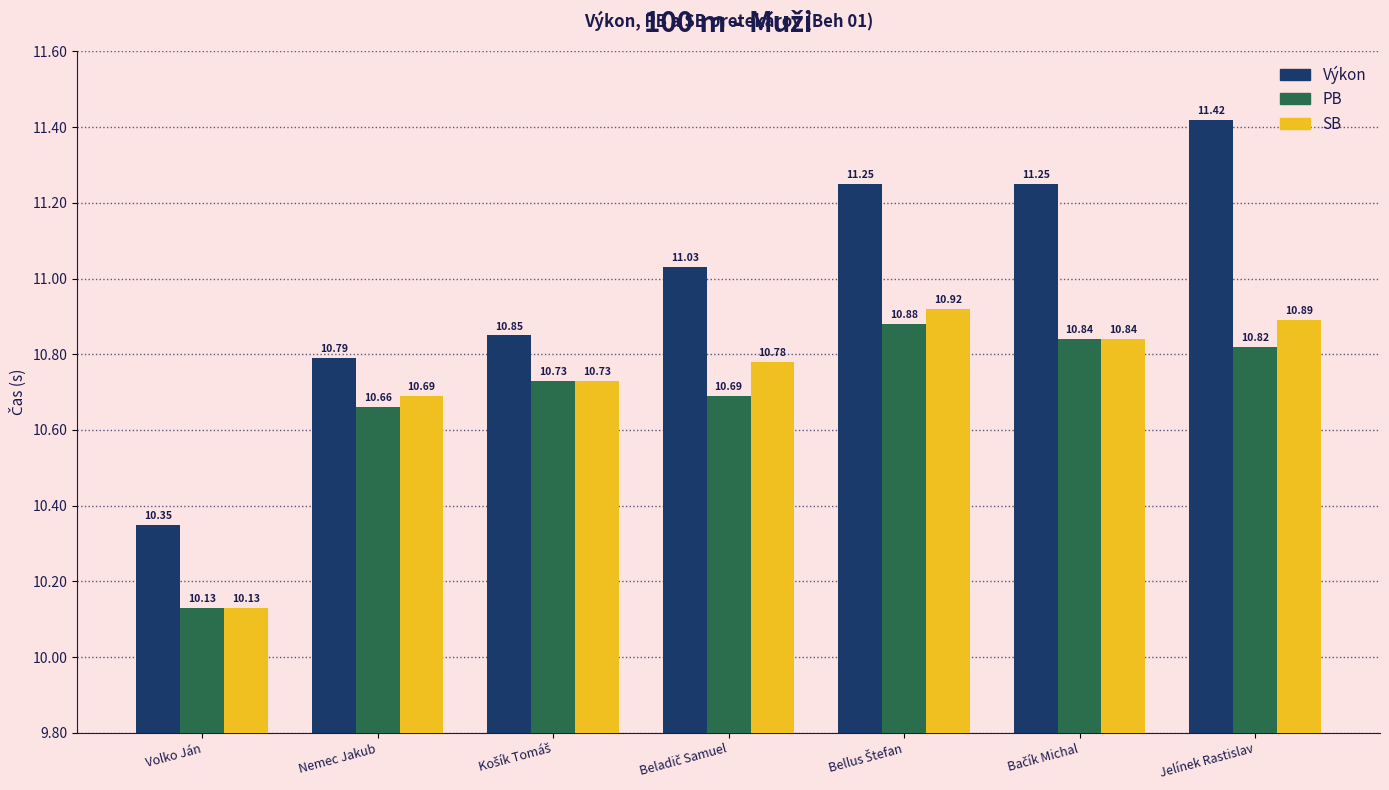

What is the greatest value displayed?

11.4